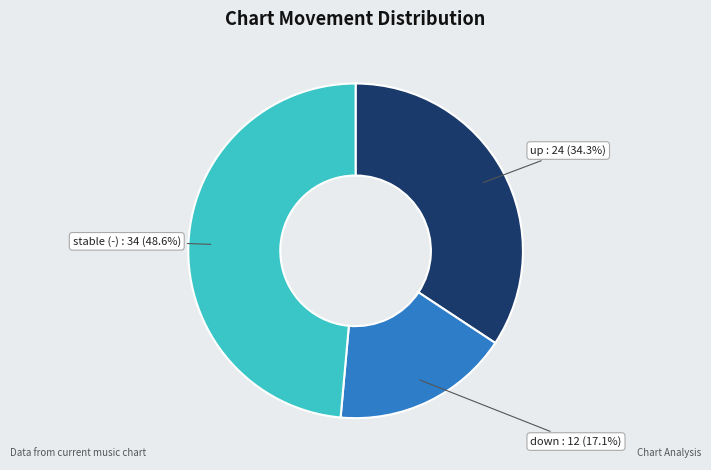

To the nearest percent, what is the average slice percentage?

33%